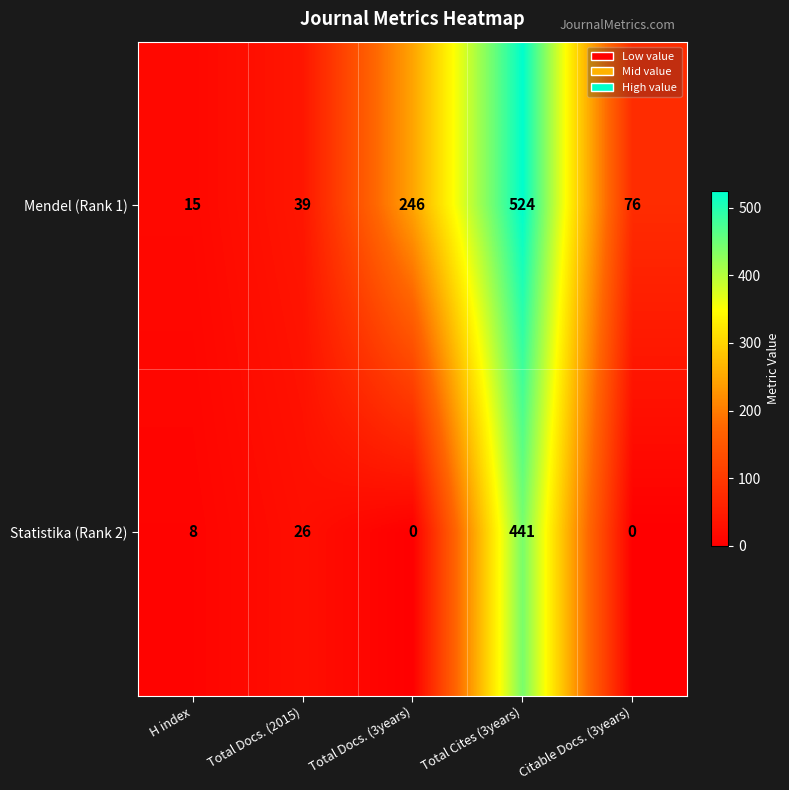

What is the total value across all series at Total Docs. (3years)?

246